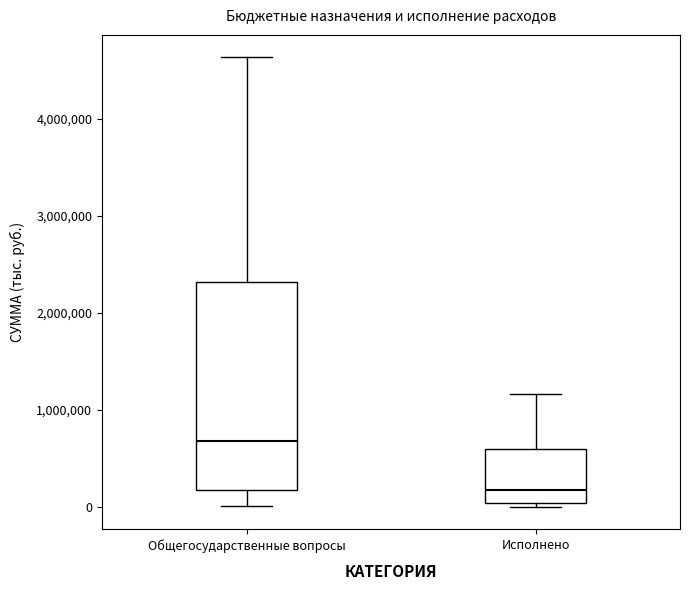

Which box has the lowest median line?

Исполнено